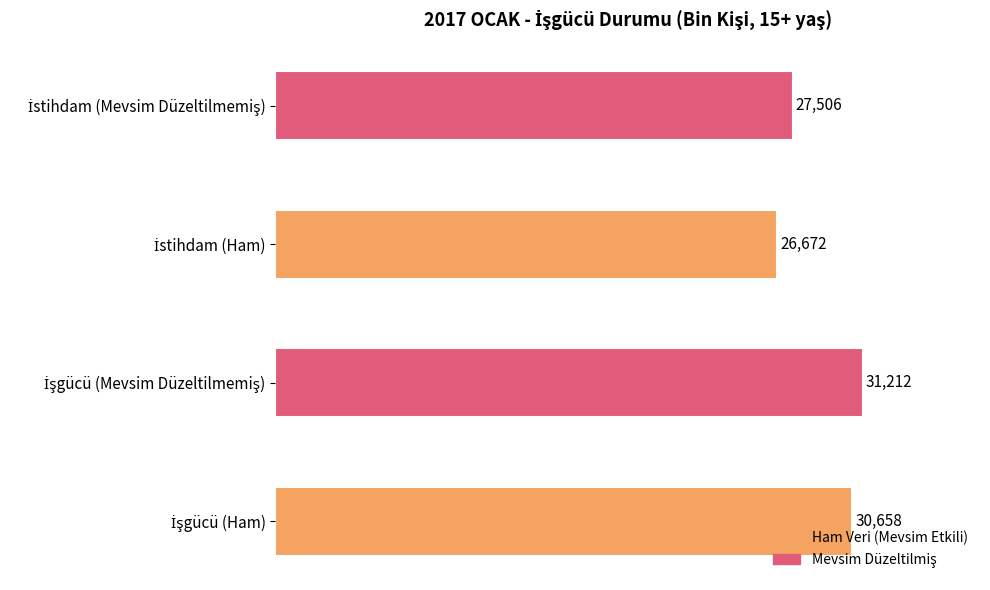

The value of İstihdam (Ham) at MART is 17978. True or false?

False